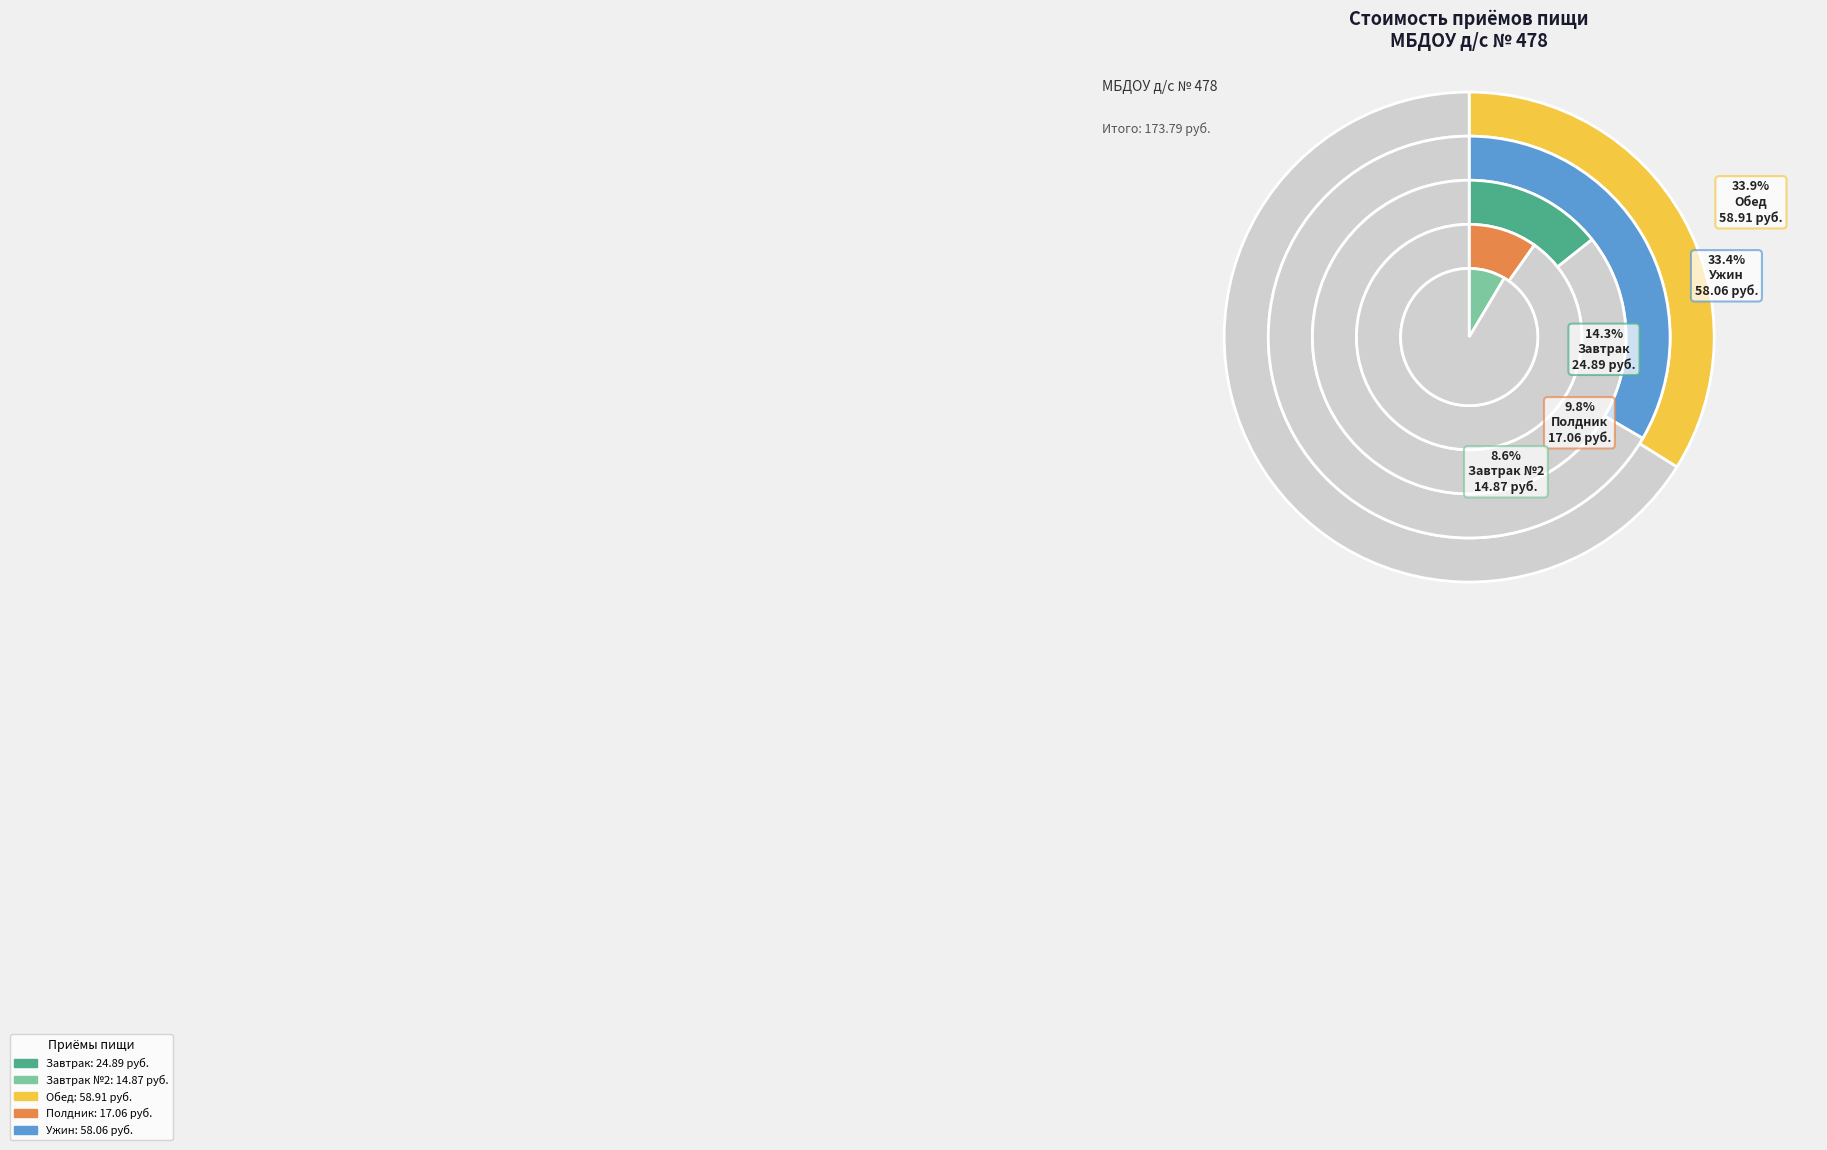

How many segments does this pie chart have?

5